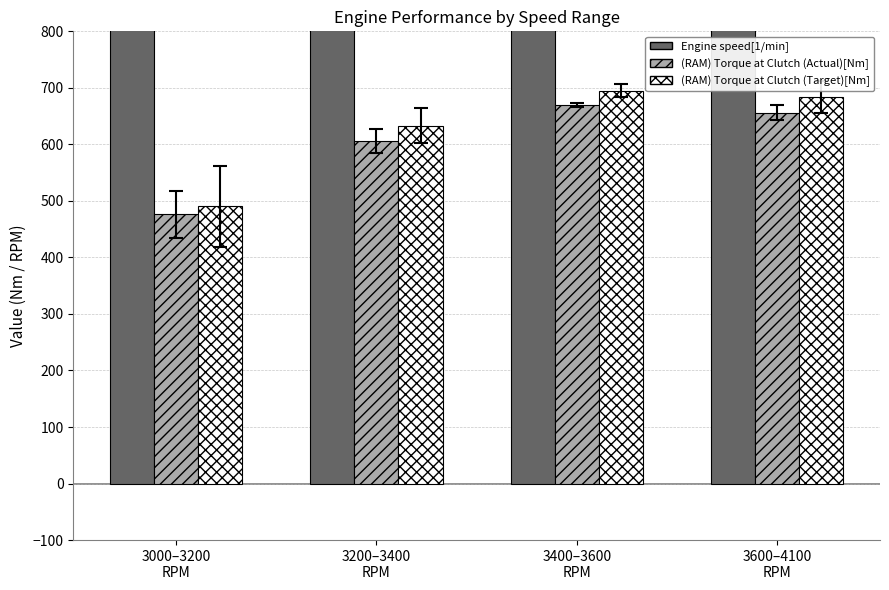

Rank the series at 3000–3200
RPM from highest to lowest value.

Engine speed[1/min], (RAM) Torque at Clutch (Target)[Nm], (RAM) Torque at Clutch (Actual)[Nm]